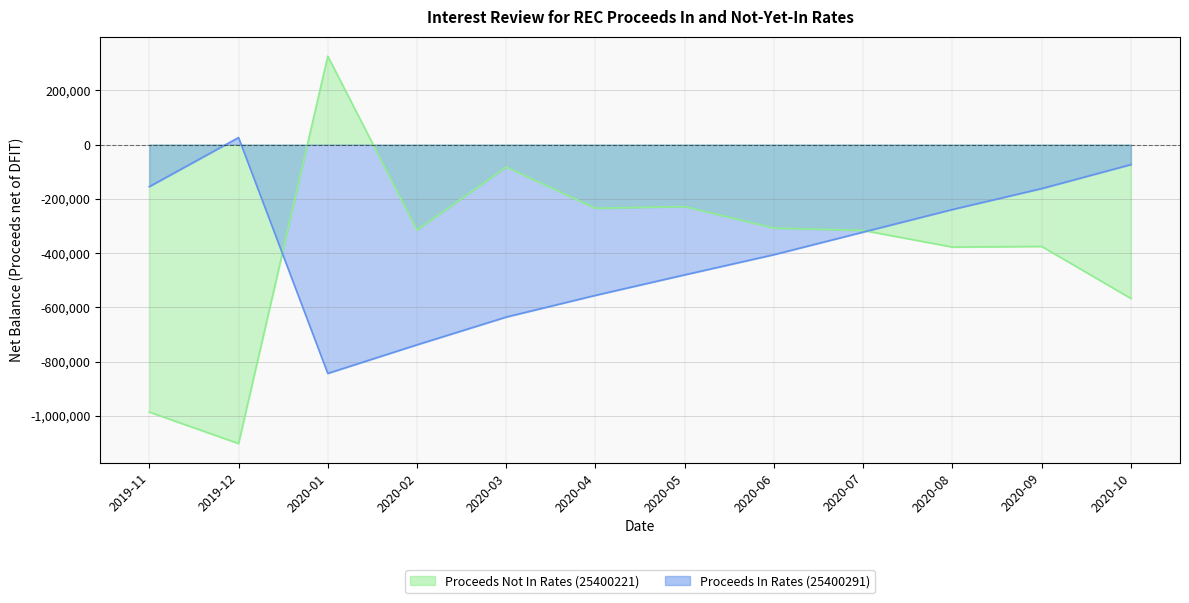

At which category does Proceeds In Rates (25400291) reach its first local valley?

2020-01